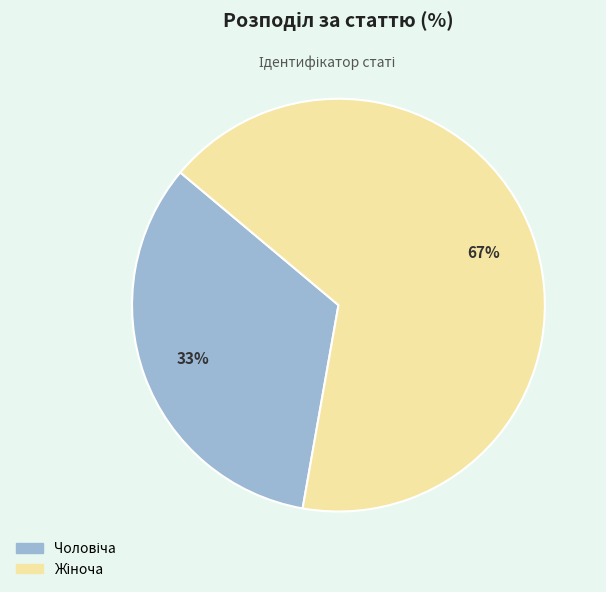

Does any single category account for the majority?

Yes